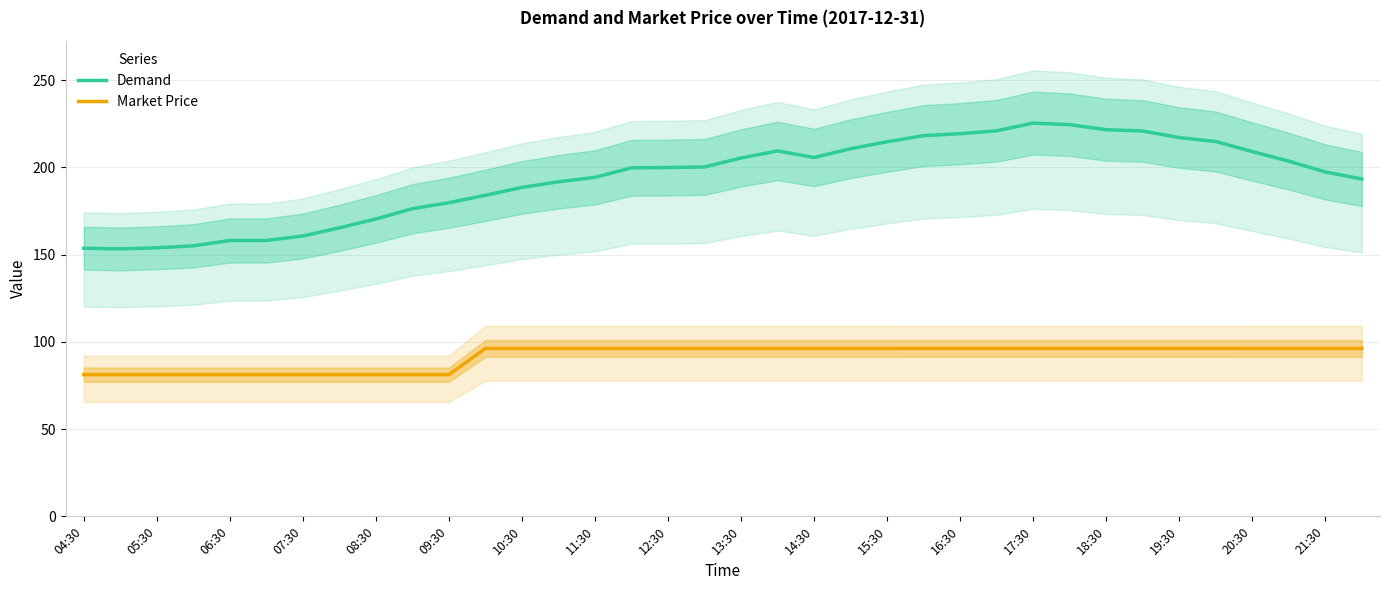

The value of Market Price at 20:30 is 45.9. True or false?

False